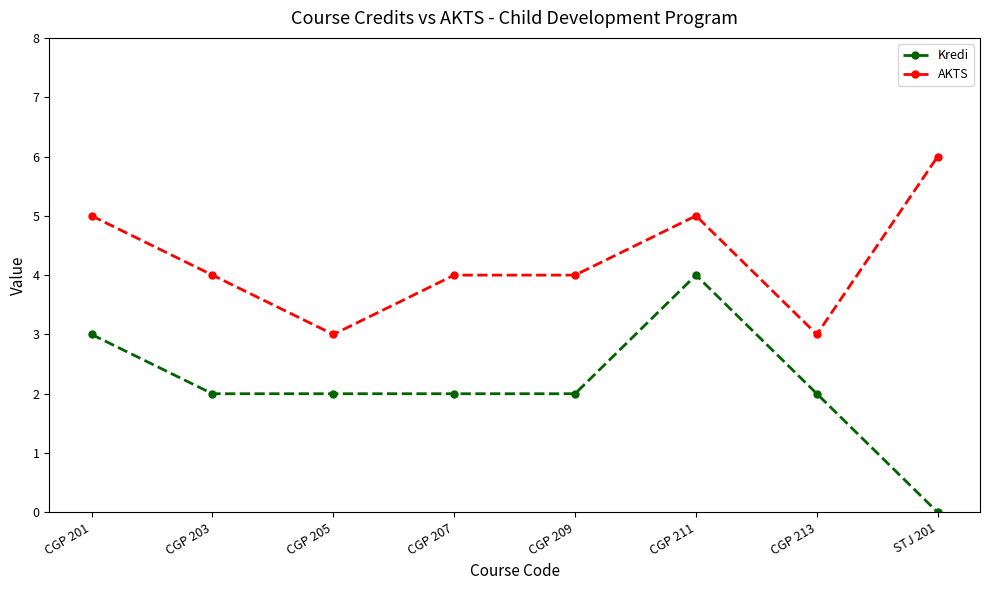

Count the AKTS values in the range 4 to 5.

5